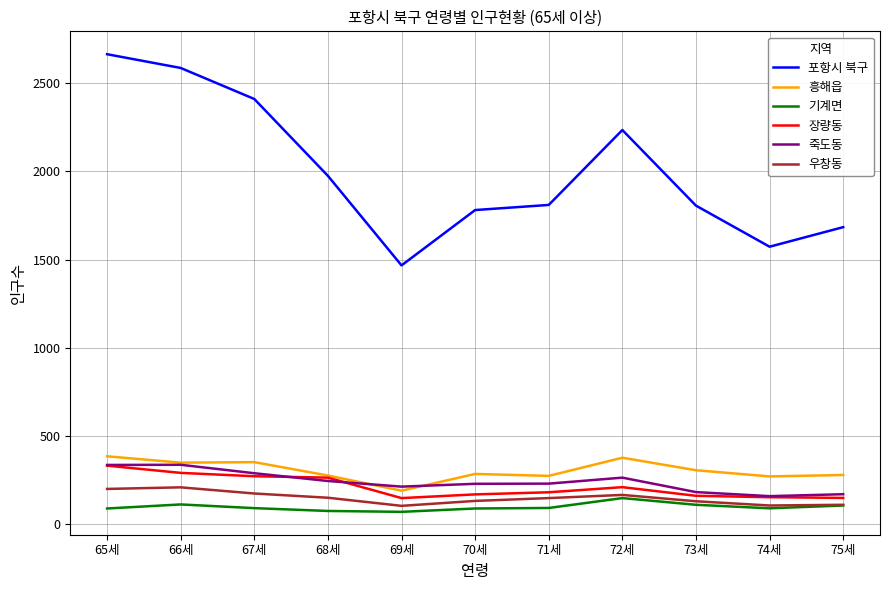

What is the sum of all 포항시 북구 values?

21994